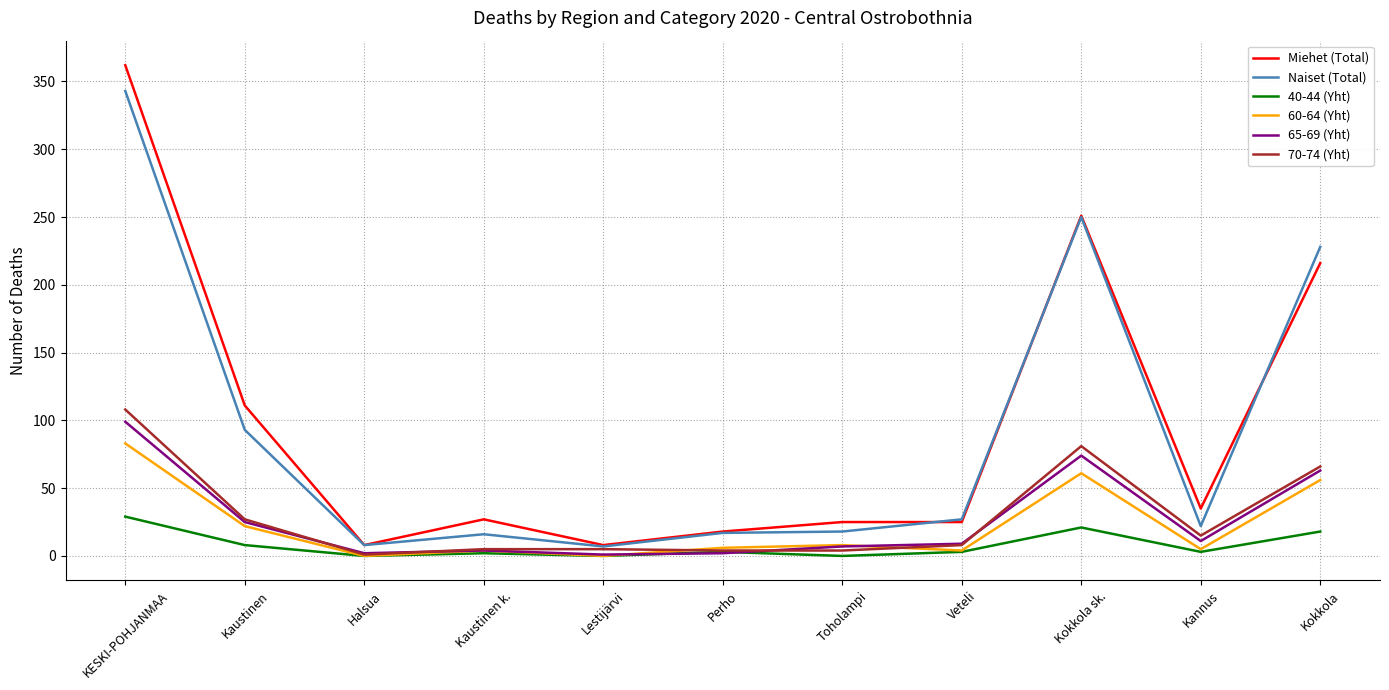

True or false: 60-64 (Yht) and Miehet (Total) intersect in this chart.

False